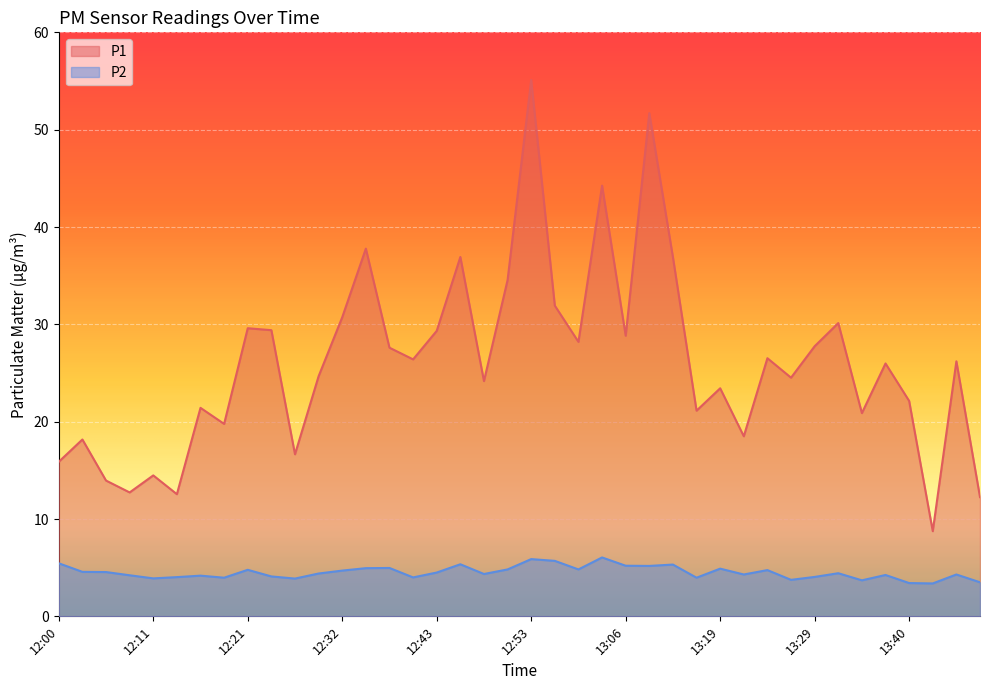

Which series has the largest total across all categories?

P1